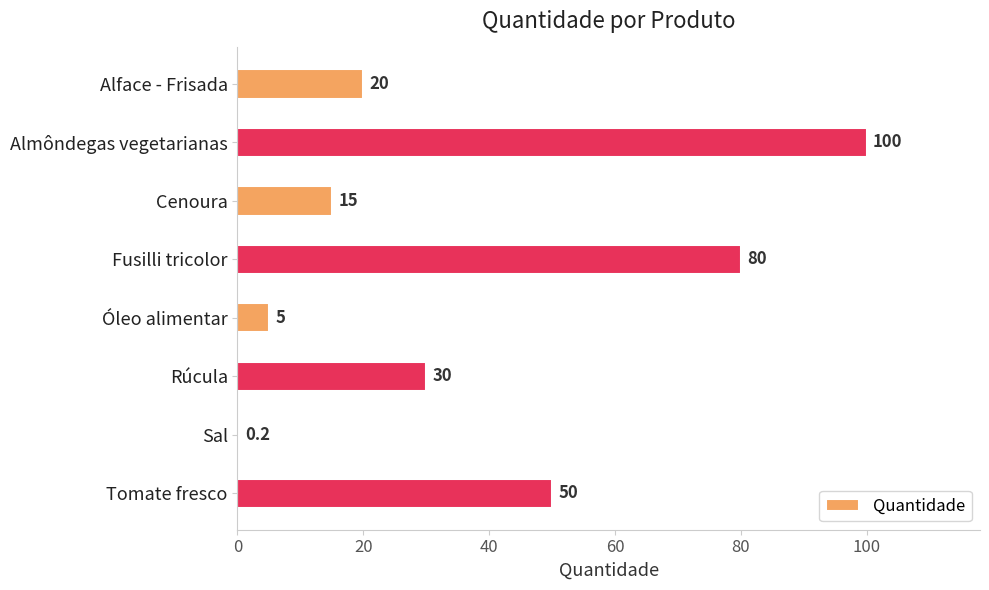

What is the change in value from Alface - Frisada to Almôndegas vegetarianas?

+80.0